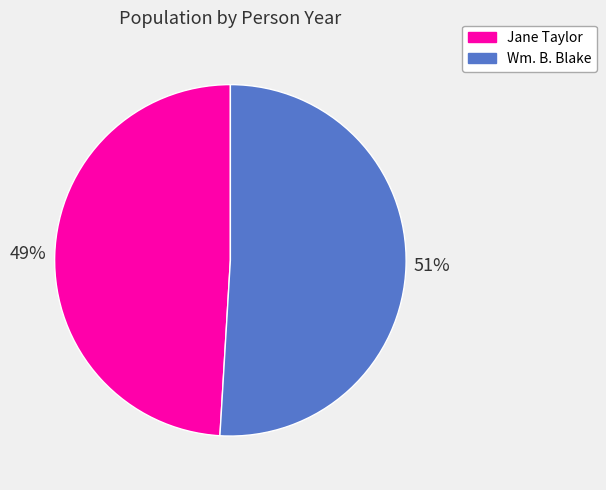

How many segments does this pie chart have?

2